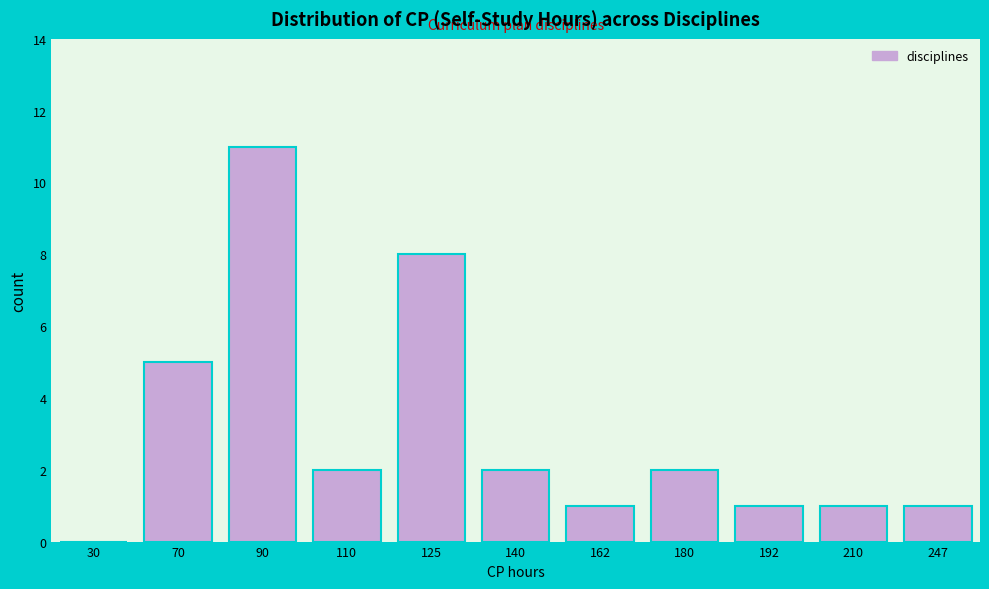

Reading left to right, what are all the values shown in this chart?

30=0	70=5	90=11	110=2	125=8	140=2	162=1	180=2	192=1	210=1	247=1